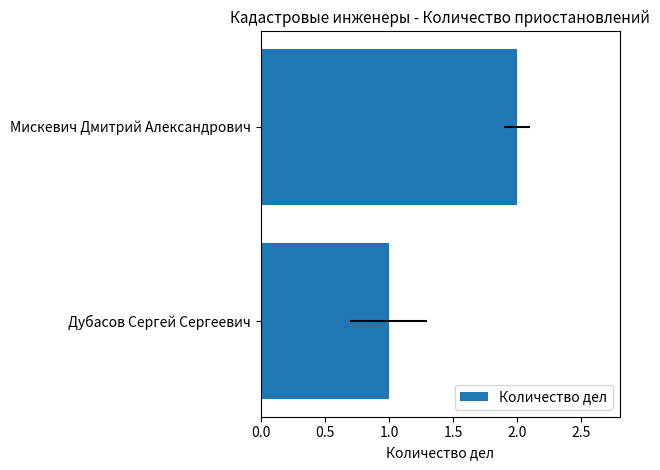

What is the sum of all values?

3